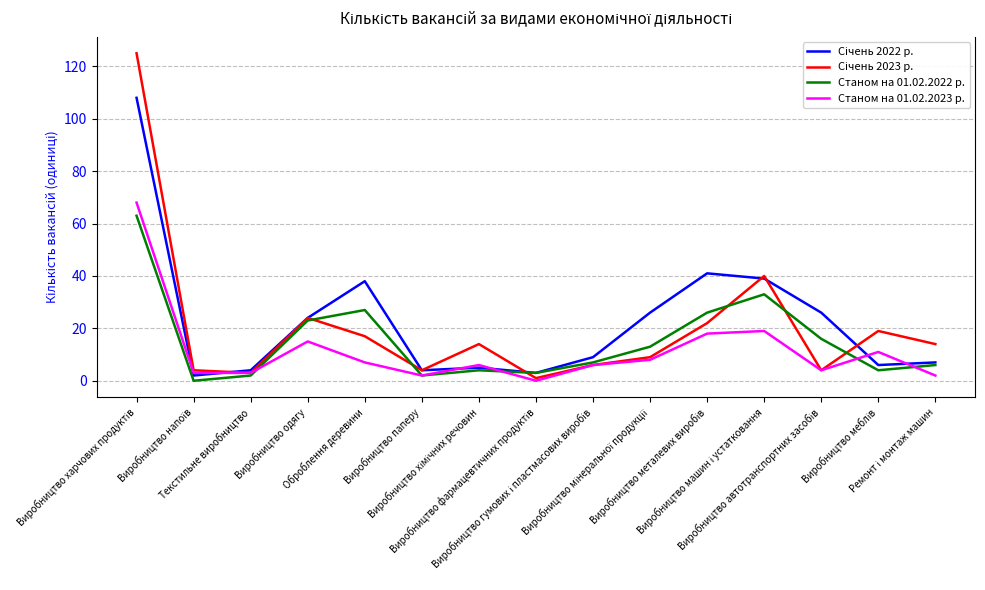

Reading left to right, extract all data points from this chart.

Січень 2022 р.: Виробництво харчових продуктів=108	Виробництво напоїв=2	Текстильне виробництво=4	Виробництво одягу=24	Оброблення деревини=38	Виробництво паперу=4	Виробництво хімічних речовин=5	Виробництво фармацевтичних продуктів=3	Виробництво гумових і пластмасових виробів=9	Виробництво мінеральної продукції=26	Виробництво металевих виробів=41	Виробництво машин і устатковання=39	Виробництво автотранспортних засобів=26	Виробництво меблів=6	Ремонт і монтаж машин=7
Січень 2023 р.: Виробництво харчових продуктів=125	Виробництво напоїв=4	Текстильне виробництво=3	Виробництво одягу=24	Оброблення деревини=17	Виробництво паперу=4	Виробництво хімічних речовин=14	Виробництво фармацевтичних продуктів=1	Виробництво гумових і пластмасових виробів=6	Виробництво мінеральної продукції=9	Виробництво металевих виробів=22	Виробництво машин і устатковання=40	Виробництво автотранспортних засобів=4	Виробництво меблів=19	Ремонт і монтаж машин=14
Станом на 01.02.2022 р.: Виробництво харчових продуктів=63	Виробництво напоїв=0	Текстильне виробництво=2	Виробництво одягу=23	Оброблення деревини=27	Виробництво паперу=2	Виробництво хімічних речовин=4	Виробництво фармацевтичних продуктів=3	Виробництво гумових і пластмасових виробів=7	Виробництво мінеральної продукції=13	Виробництво металевих виробів=26	Виробництво машин і устатковання=33	Виробництво автотранспортних засобів=16	Виробництво меблів=4	Ремонт і монтаж машин=6
Станом на 01.02.2023 р.: Виробництво харчових продуктів=68	Виробництво напоїв=3	Текстильне виробництво=3	Виробництво одягу=15	Оброблення деревини=7	Виробництво паперу=2	Виробництво хімічних речовин=6	Виробництво фармацевтичних продуктів=0	Виробництво гумових і пластмасових виробів=6	Виробництво мінеральної продукції=8	Виробництво металевих виробів=18	Виробництво машин і устатковання=19	Виробництво автотранспортних засобів=4	Виробництво меблів=11	Ремонт і монтаж машин=2